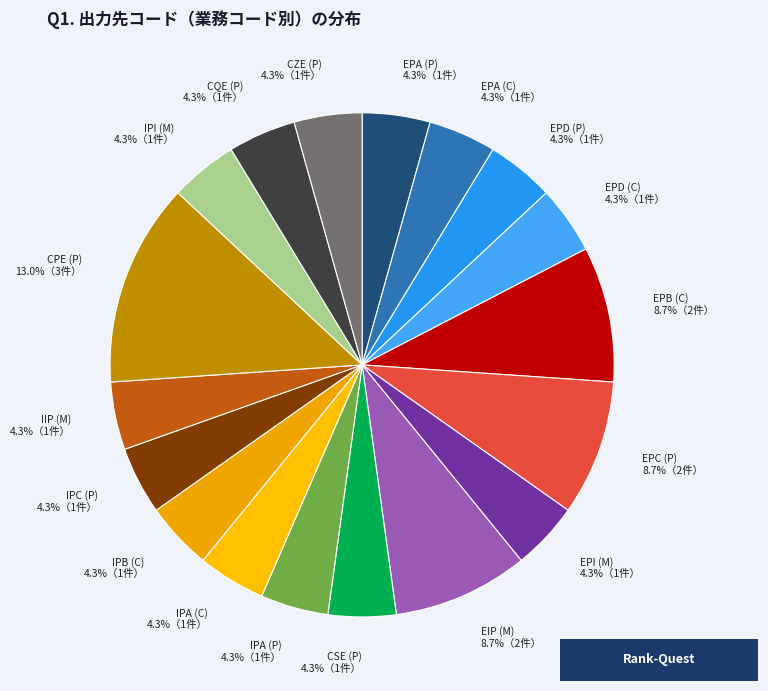

What percentage is the EIP (M) slice, to the nearest percent?

9%